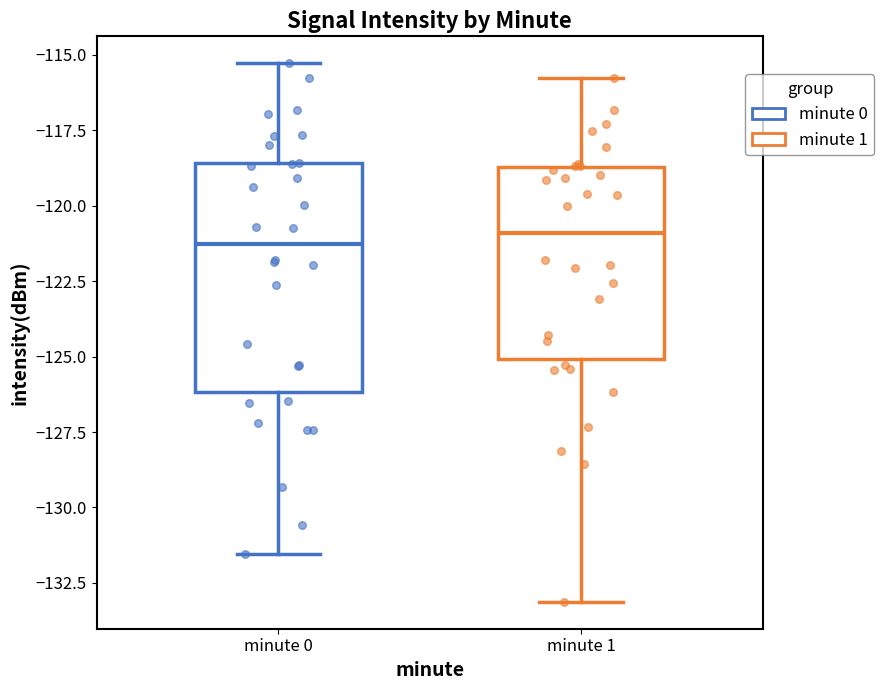

Comparing the boxes themselves (not the whiskers), which one is the tallest?

minute 0